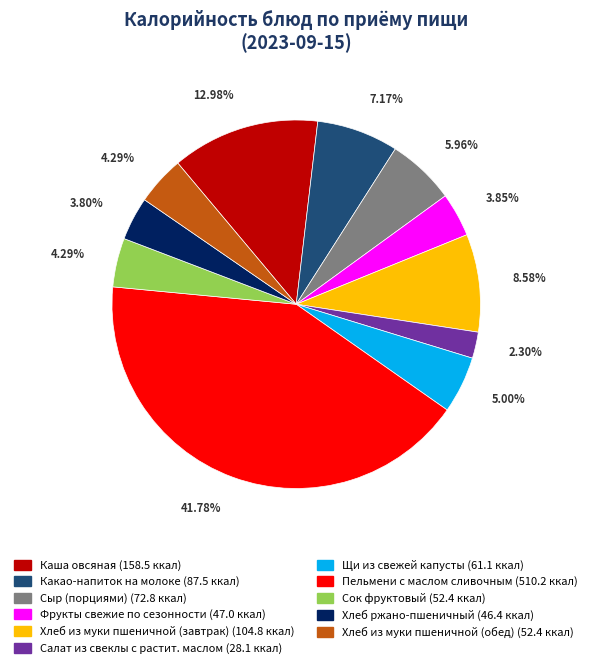

How many slices are in this pie chart?

11